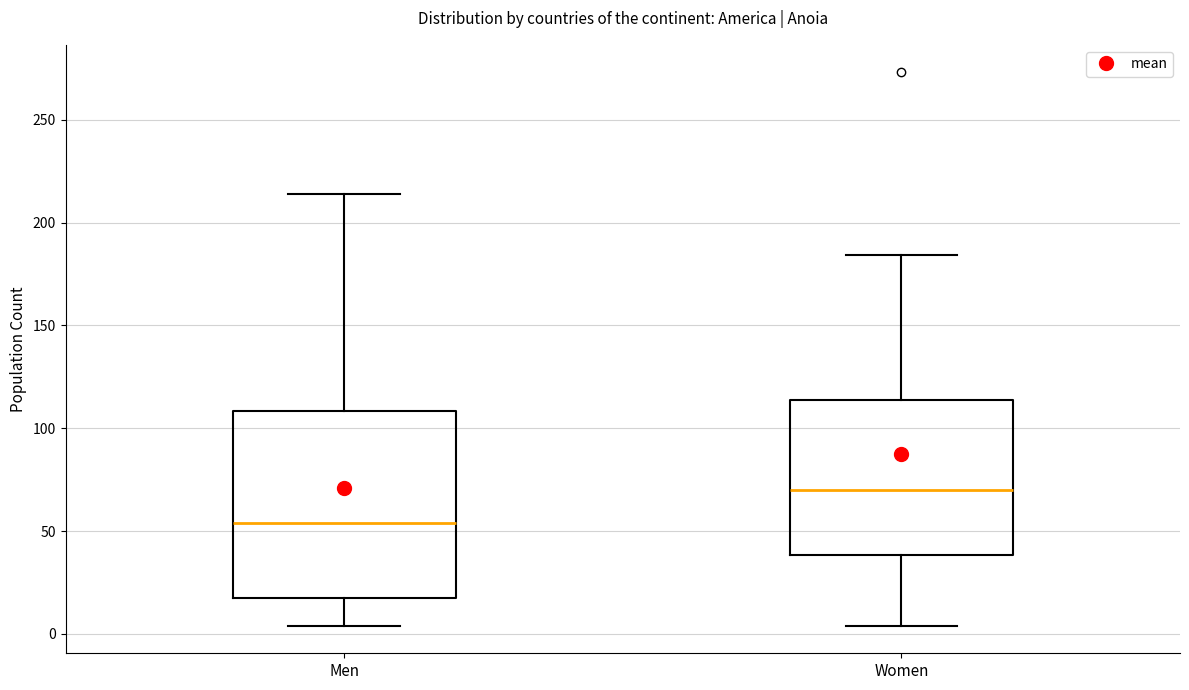

Reading left to right, read every box against the y-axis: the position of its median line, the range the box covers, and the ends of its whiskers. The values are not printed on the chart, so give them approximately, as read against the axis.

Men: median 55, box 20 to 110, whiskers 5 to 215
Women: median 70, box 40 to 115, whiskers 5 to 185